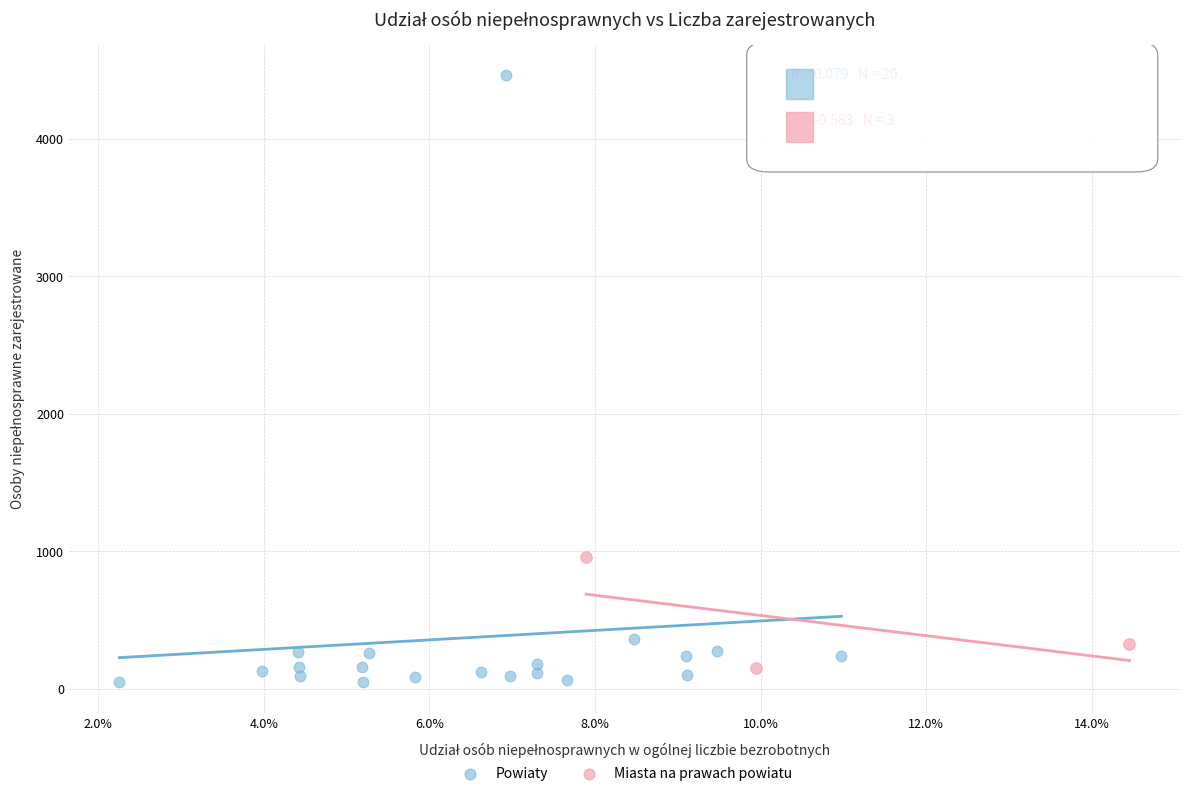

Which series reaches the maximum Y coordinate?

Powiaty